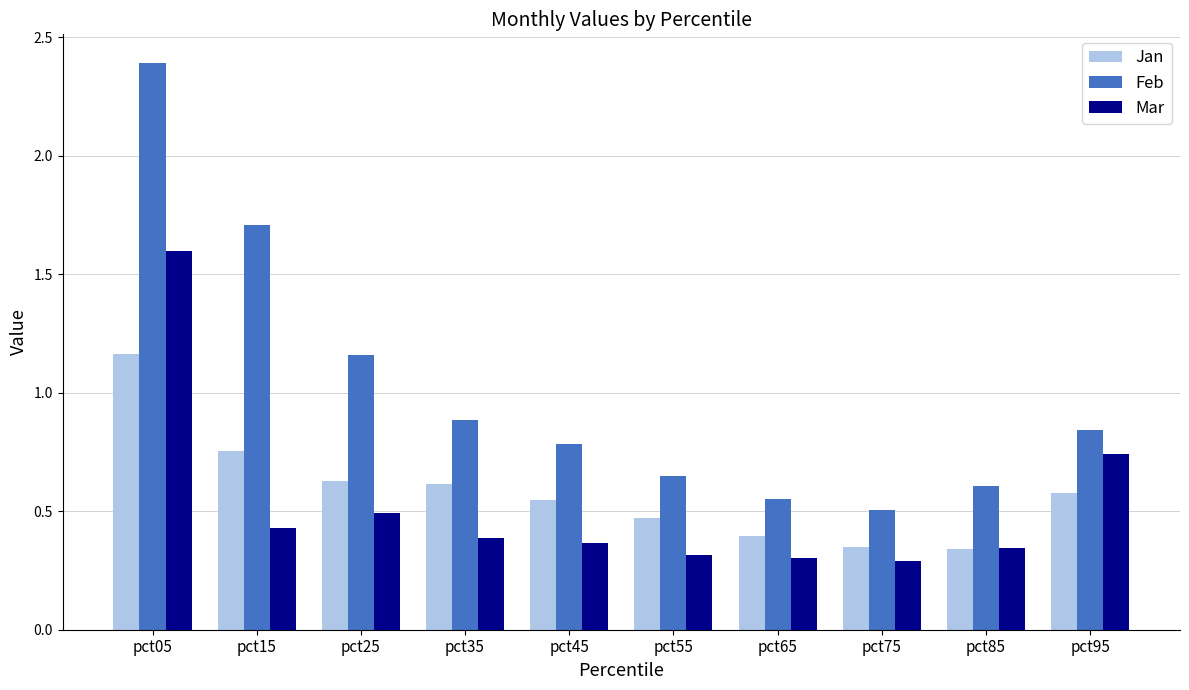

Which series changed the most between pct45 and pct65?

Feb